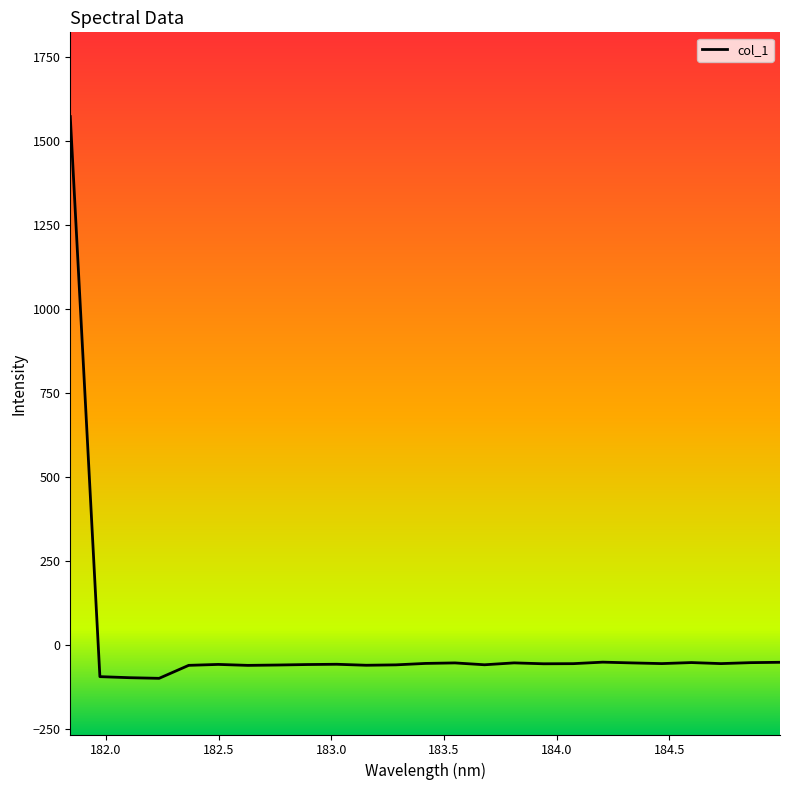

What is the smallest value displayed?

-99.6